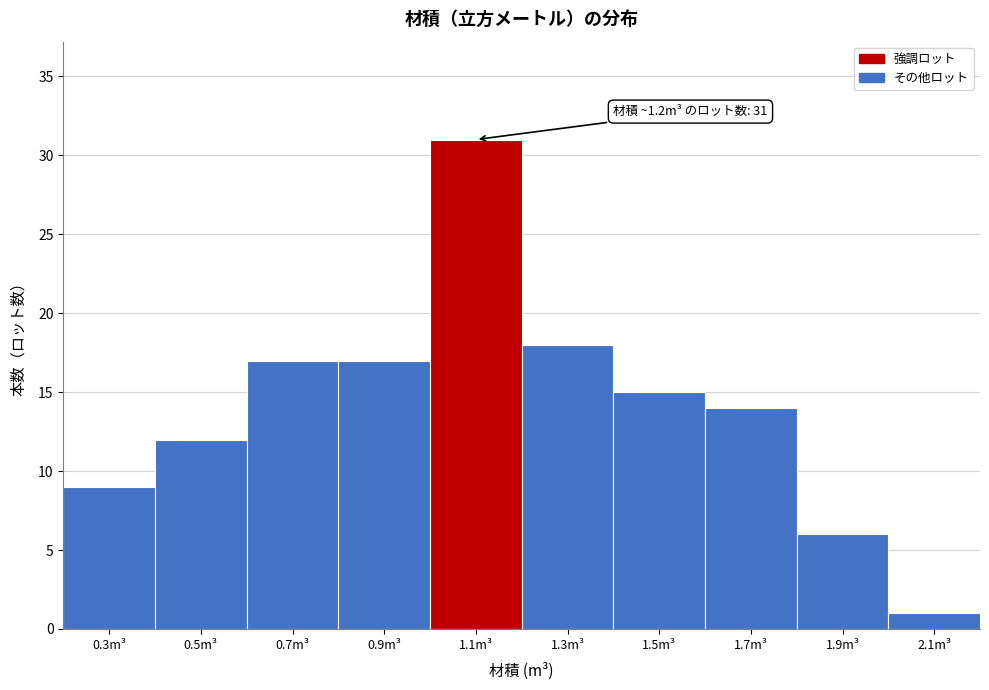

Reading right to left, extract all data points from this chart.

1	6	14	15	18	31	17	17	12	9